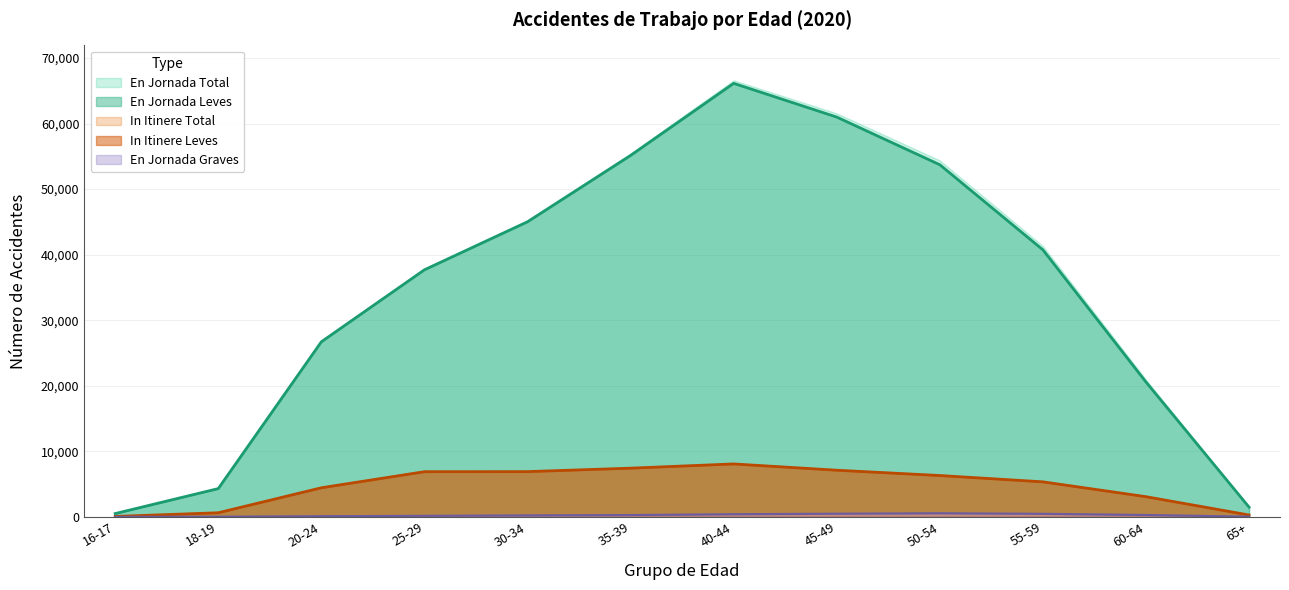

What is the approximate value of In Itinere Total at 65+, to the nearest 50?

250